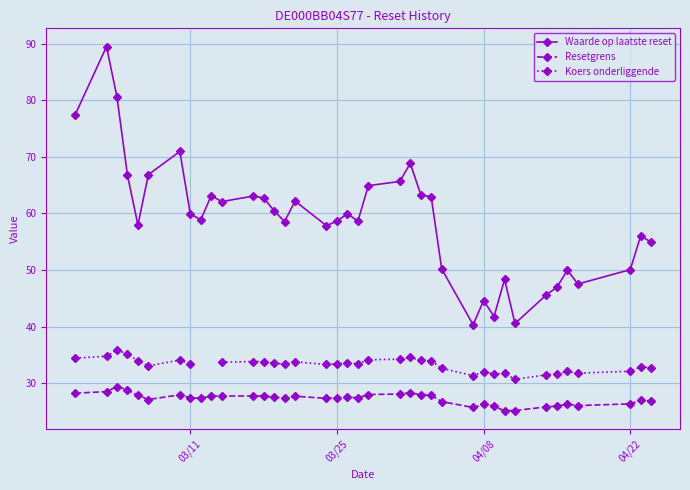

What are all the series names shown in the legend?

Waarde op laatste reset, Resetgrens, Koers onderliggende